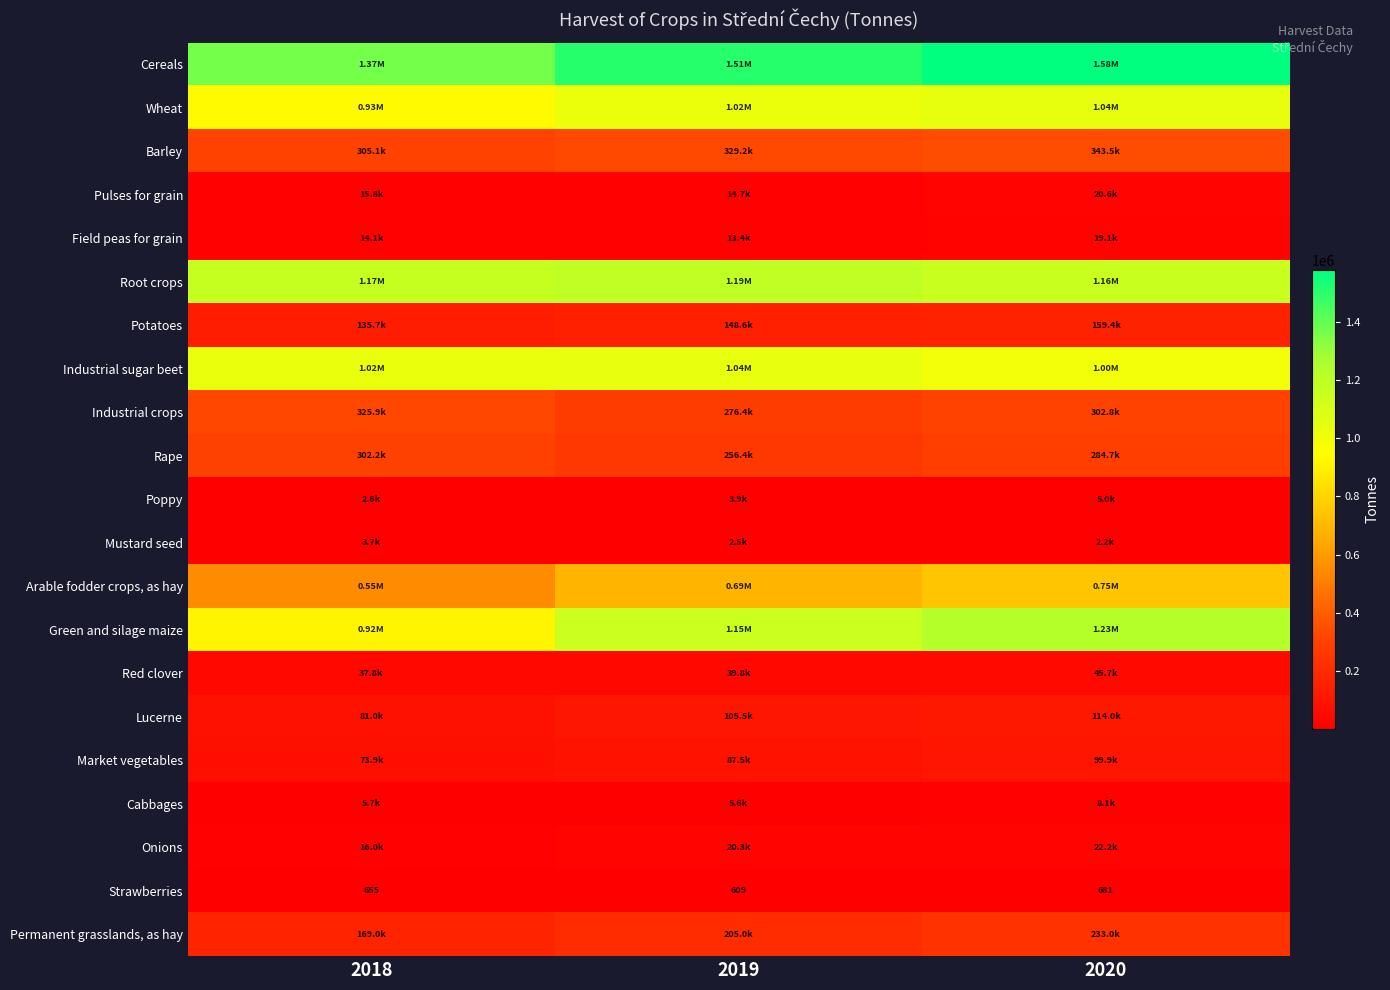

What is the minimum value shown in the chart?

609.3